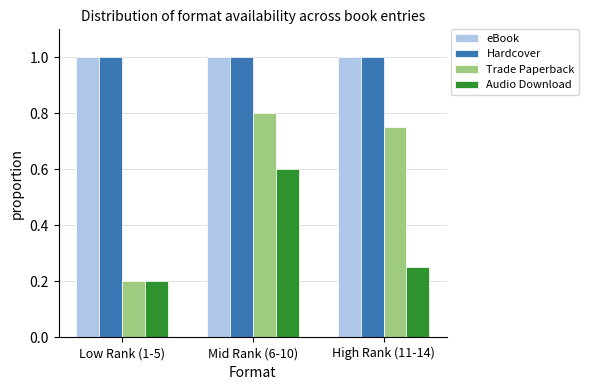

At which category is the sum across all series the highest?

Mid Rank (6-10)